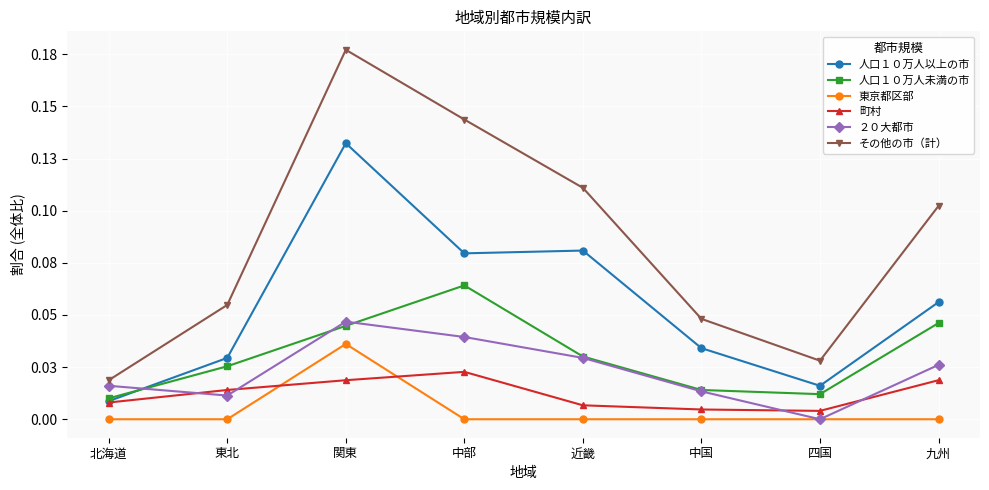

Reading left to right, extract all data points from this chart.

人口１０万人以上の市: 0.0	0.0	0.1	0.1	0.1	0.0	0.0	0.1
人口１０万人未満の市: 0.0	0.0	0.0	0.1	0.0	0.0	0.0	0.0
東京都区部: 0.0	0.0	0.0	0.0	0.0	0.0	0.0	0.0
町村: 0.0	0.0	0.0	0.0	0.0	0.0	0.0	0.0
２０大都市: 0.0	0.0	0.0	0.0	0.0	0.0	0.0	0.0
その他の市（計）: 0.0	0.1	0.2	0.1	0.1	0.0	0.0	0.1